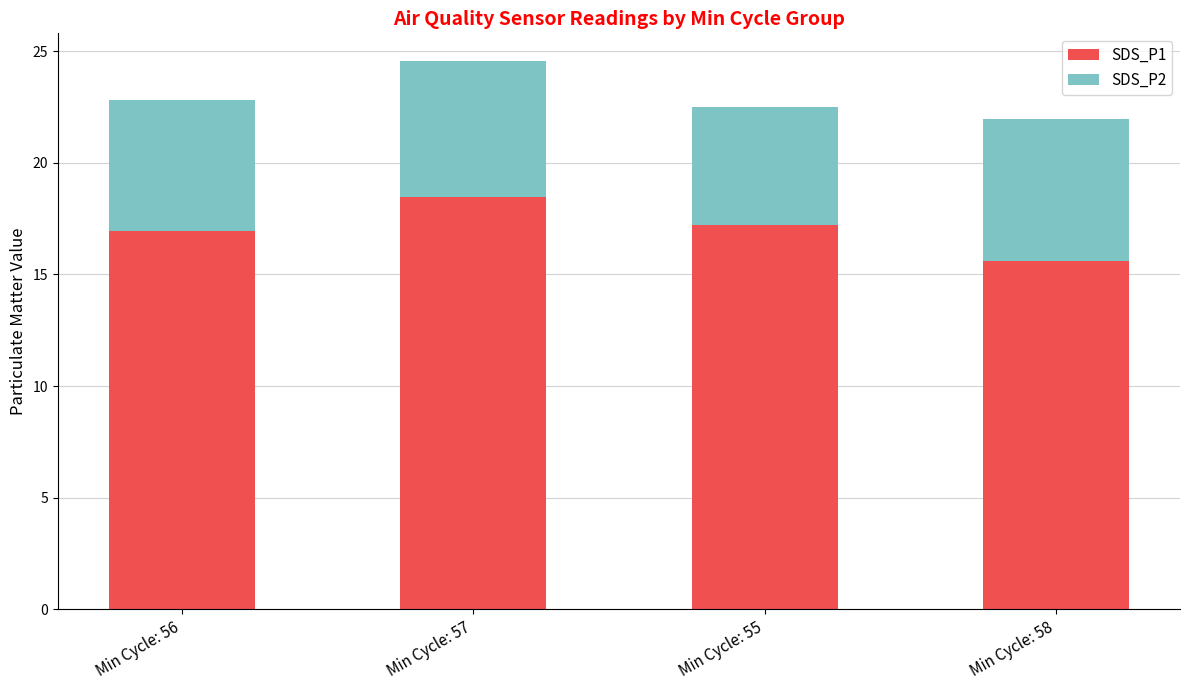

How many SDS_P1 values are between 16 and 18?

2